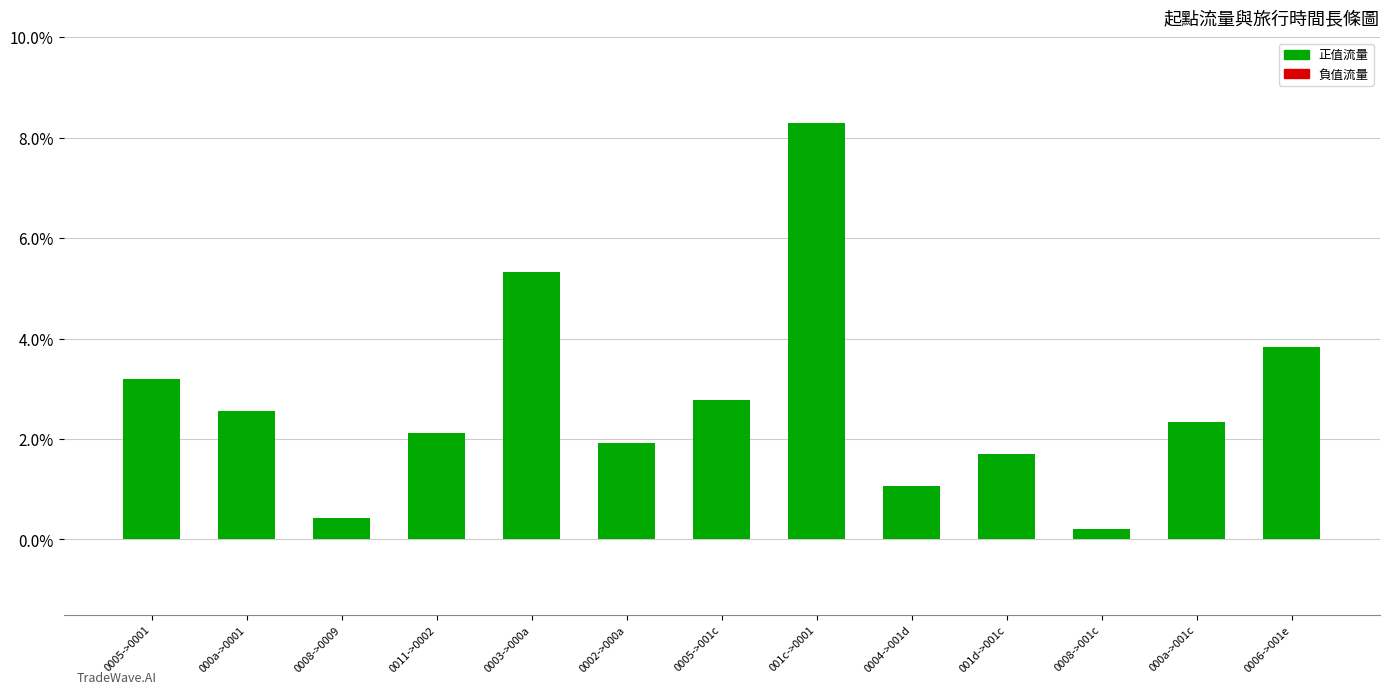

What is the sum of the values at 000a->0001 and 0005->0001?

5.7